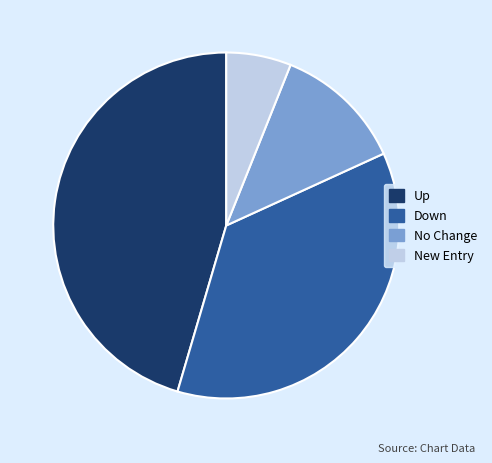

Is there a majority slice in this chart?

No